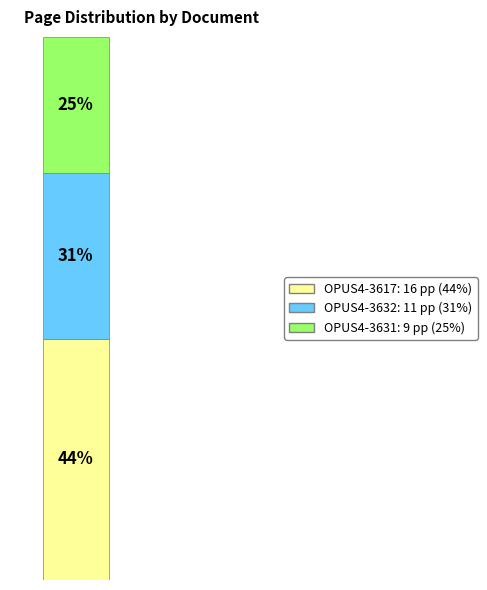

True or false: OPUS4-3632 accounts for 31% of the total.

True